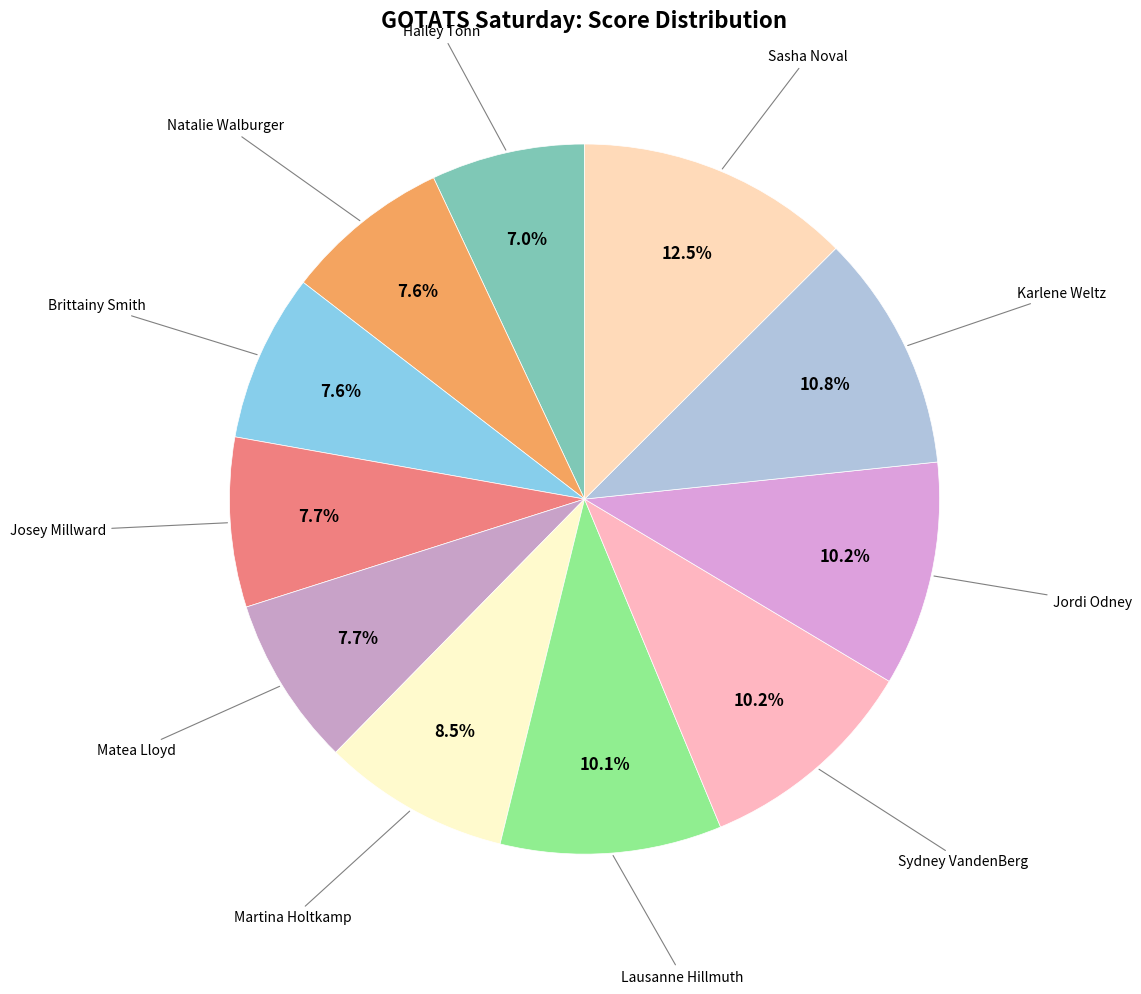

Which category has the biggest portion of the pie?

Sasha Noval